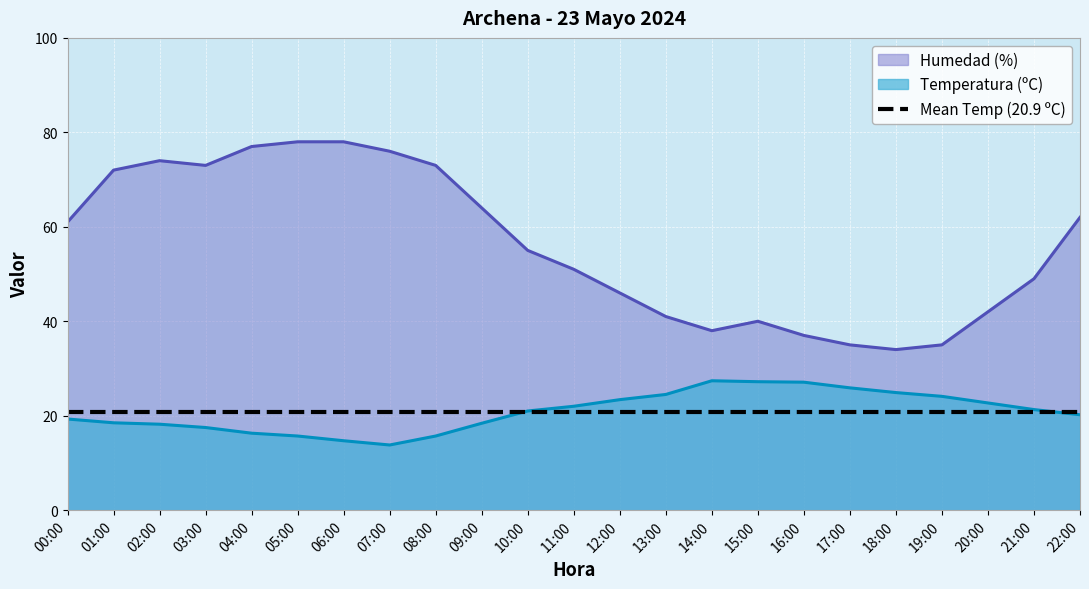

What is the difference between the Temperatura (ºC) values at 01:00 and 16:00?

8.6